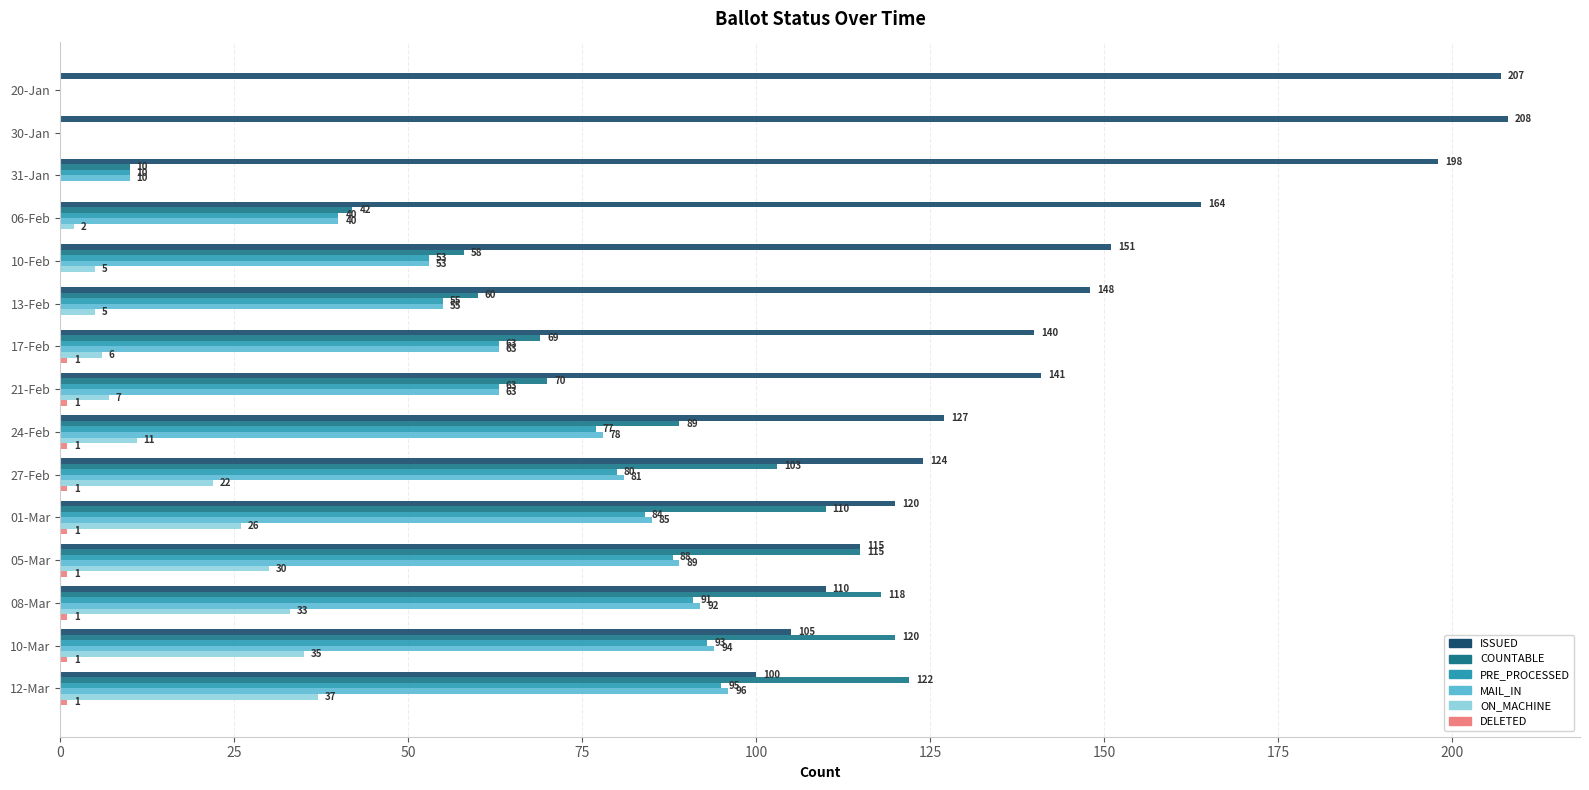

The MAIL_IN series shows 55 at 13-Feb. True or false?

True